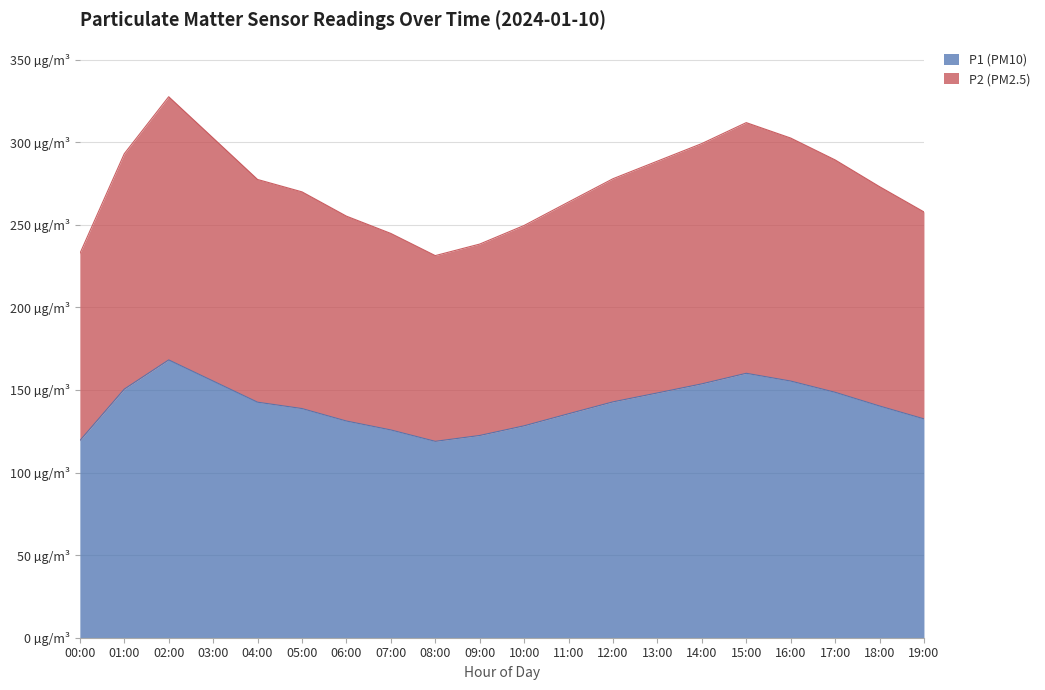

What is the smallest value displayed?

118.9